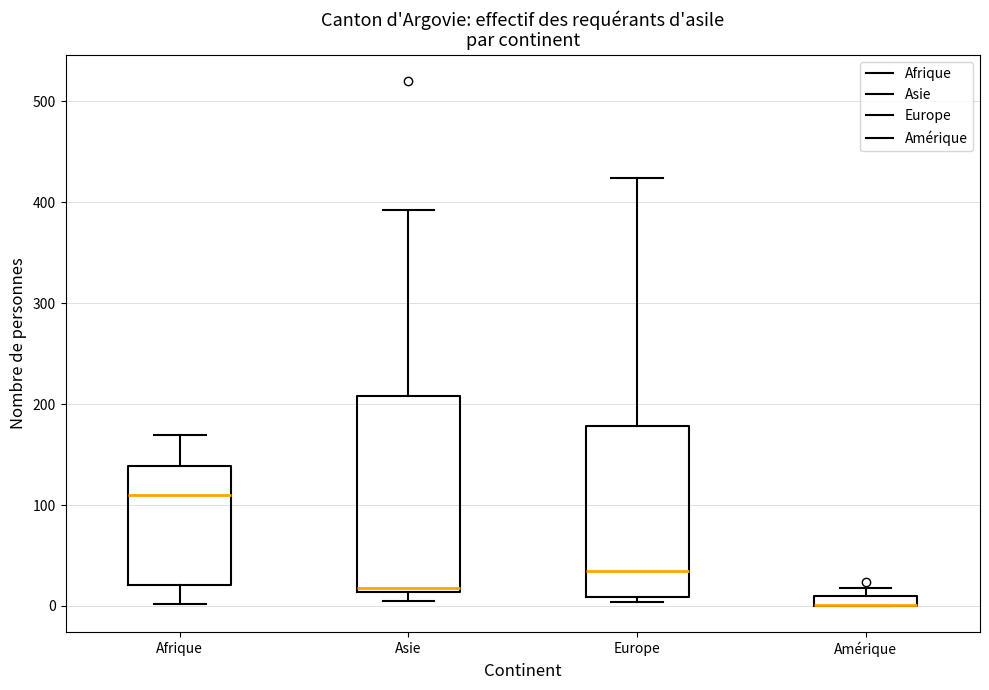

Where does the upper whisker of the box for Asie end on the y-axis? The values are not printed on the chart, so give them approximately, as read against the axis.

390